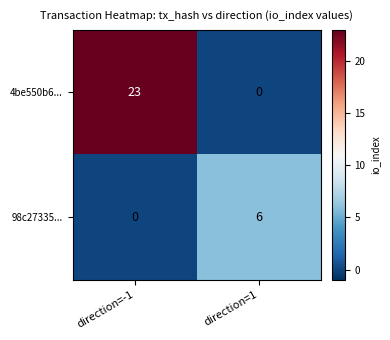

The 4be550b6... series shows 23 at direction=-1. True or false?

True